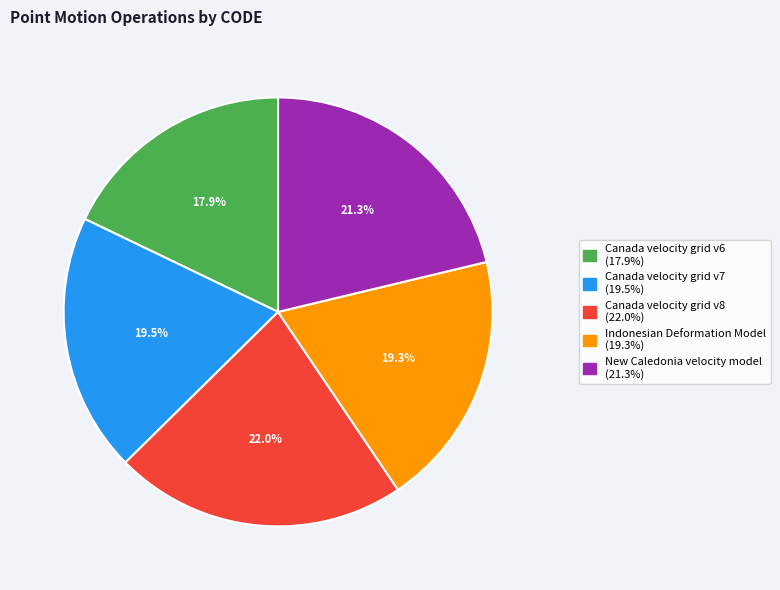

Does any single category account for the majority?

No